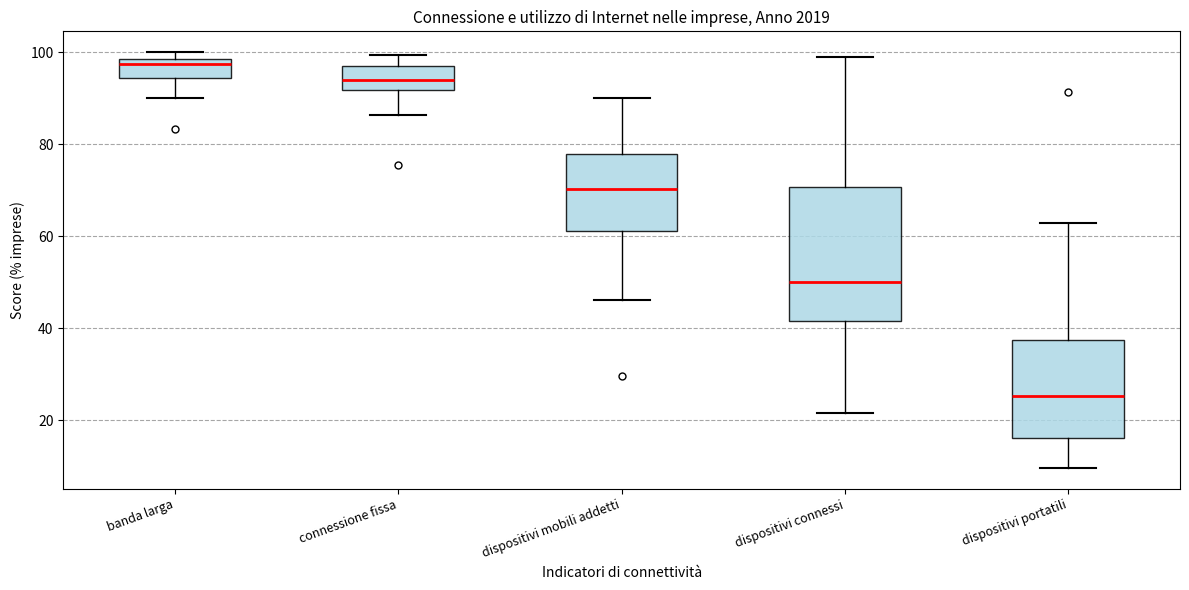

Which box's median line is the lowest?

dispositivi portatili